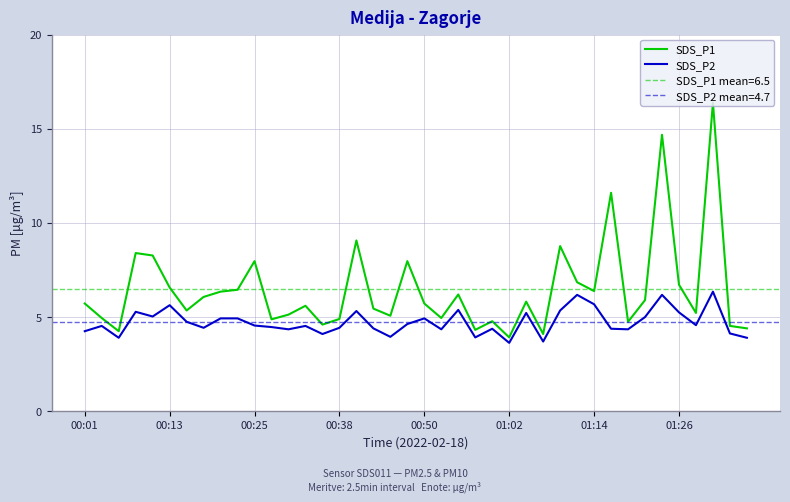

At which category is the sum across all series the highest?

37